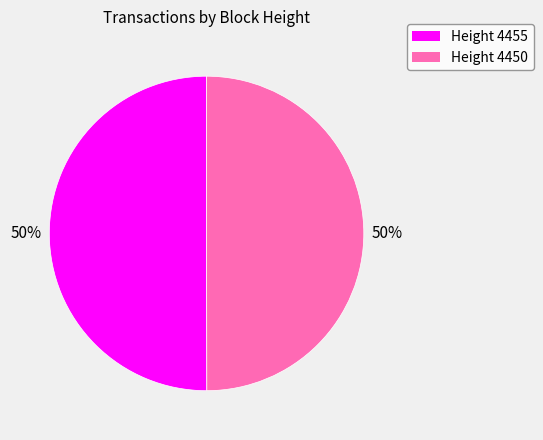

What is the ratio of the value at Height 4450 to the value at Height 4455?

1.0